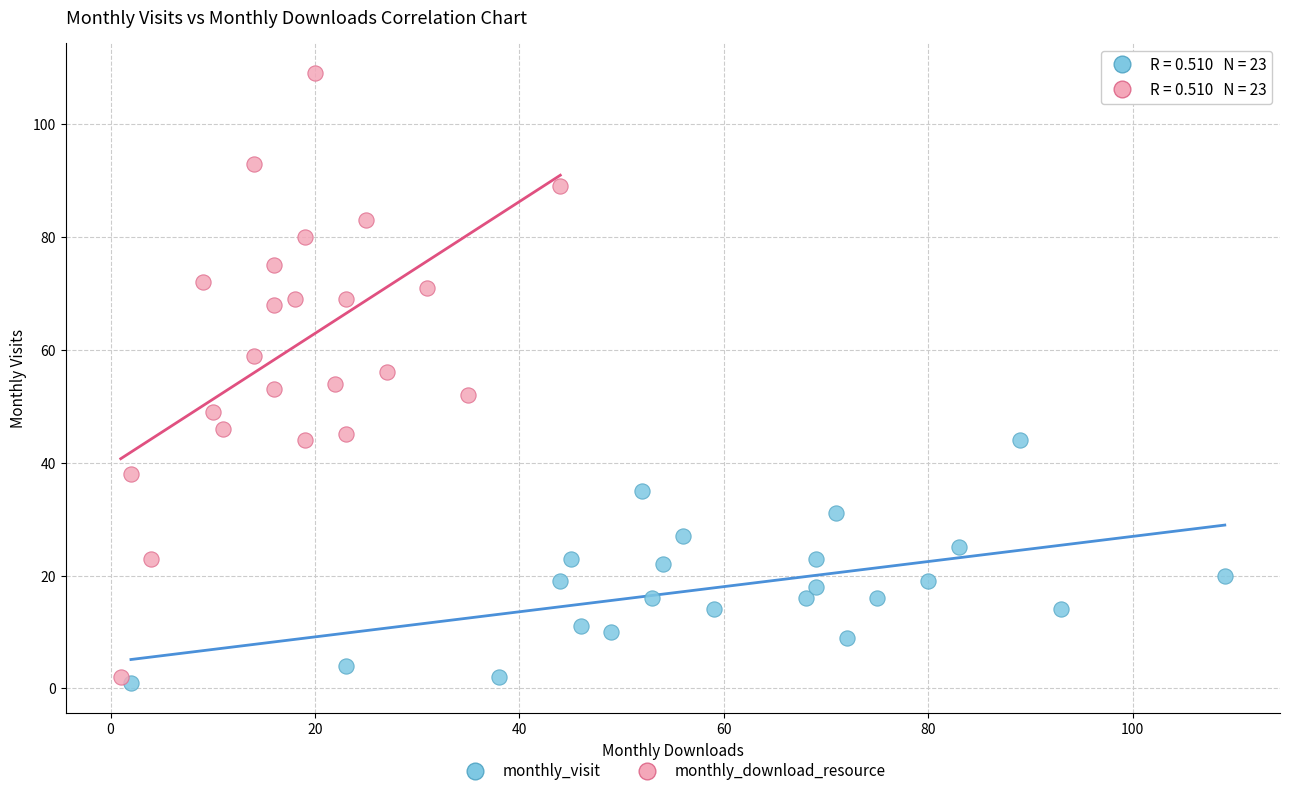

Which series contains the highest Y value?

monthly_download_resource